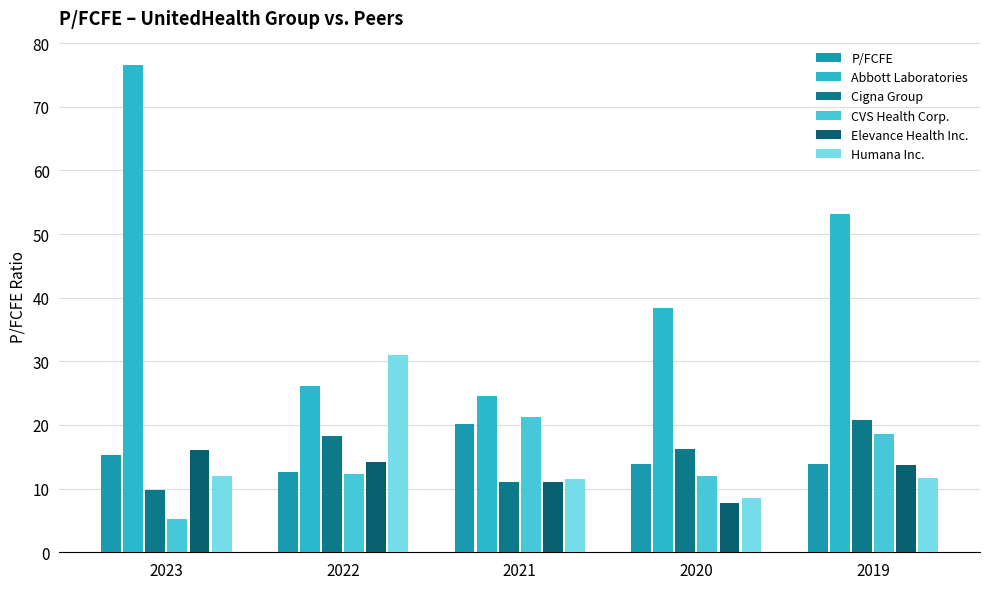

Reading right to left, extract all data points from this chart.

P/FCFE: 2019=13.9	2020=13.9	2021=20.1	2022=12.6	2023=15.3
Abbott Laboratories: 2019=53.2	2020=38.4	2021=24.5	2022=26.1	2023=76.6
Cigna Group: 2019=20.8	2020=16.3	2021=11.0	2022=18.2	2023=9.9
CVS Health Corp.: 2019=18.5	2020=11.9	2021=21.2	2022=12.4	2023=5.2
Elevance Health Inc.: 2019=13.7	2020=7.8	2021=11.1	2022=14.3	2023=16.0
Humana Inc.: 2019=11.7	2020=8.5	2021=11.5	2022=31.0	2023=12.0